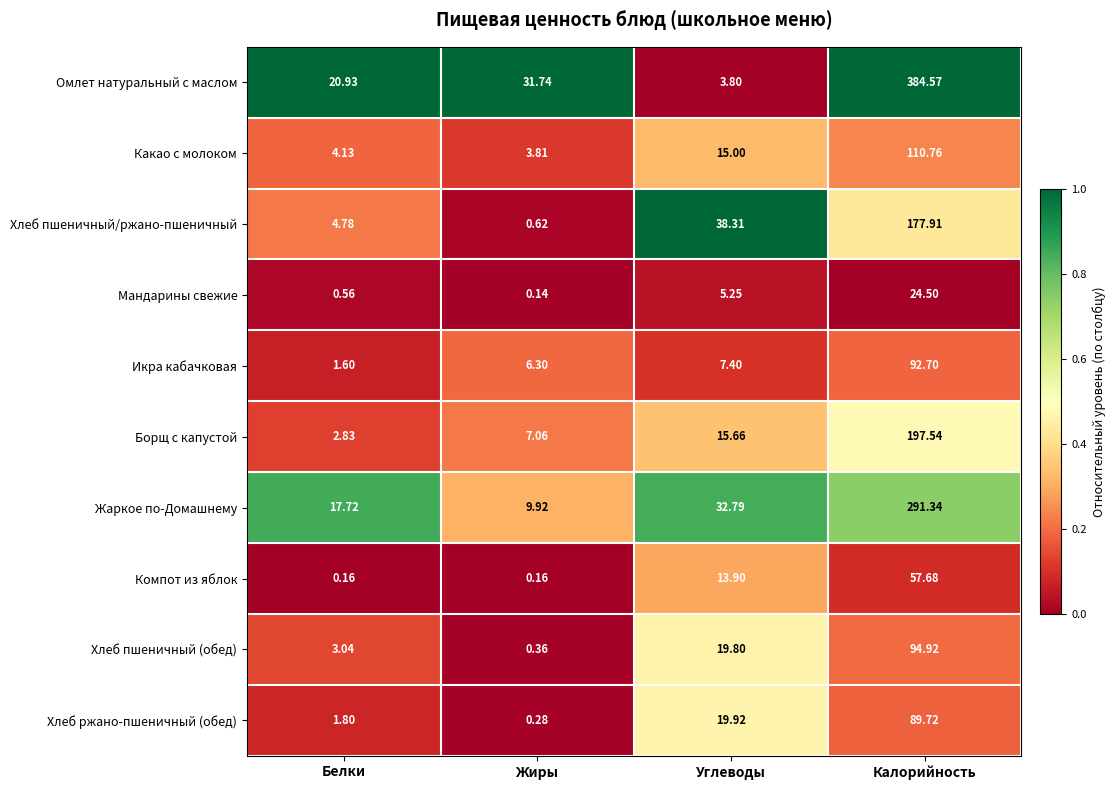

Which series has the largest total across all categories?

Омлет натуральный с маслом